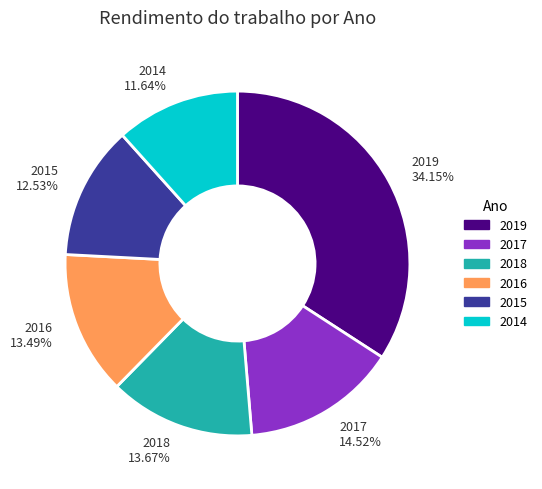

Does any single category account for the majority?

No